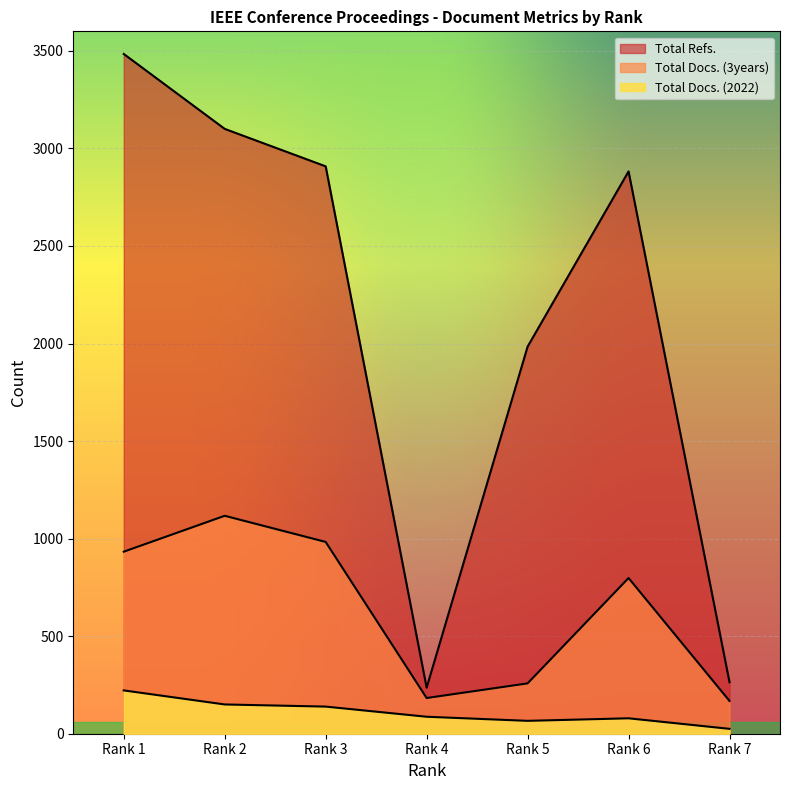

How many lines are shown in the chart?

3